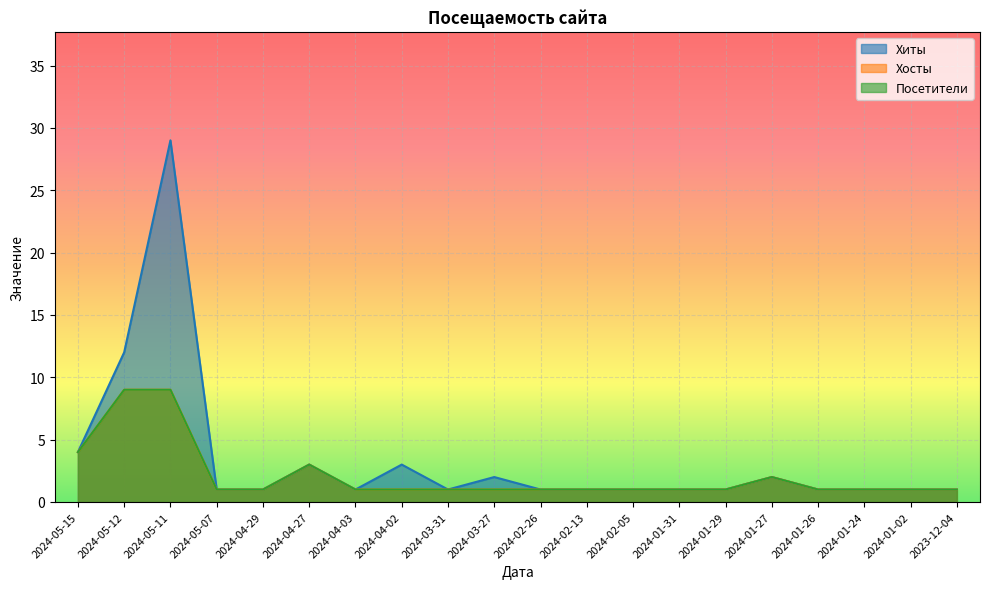

True or false: Хосты and Хиты intersect in this chart.

False